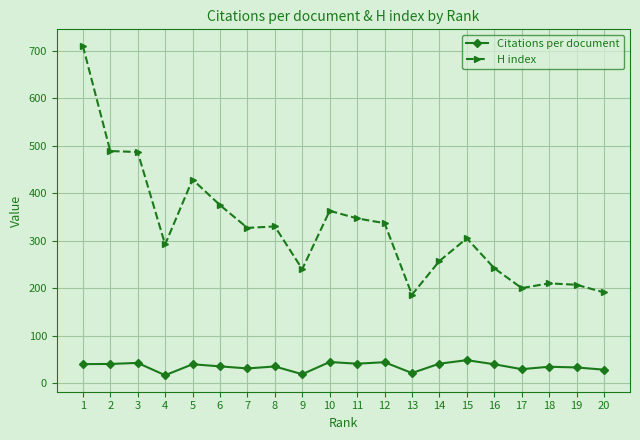

What is the total value across all series at 8?

364.7